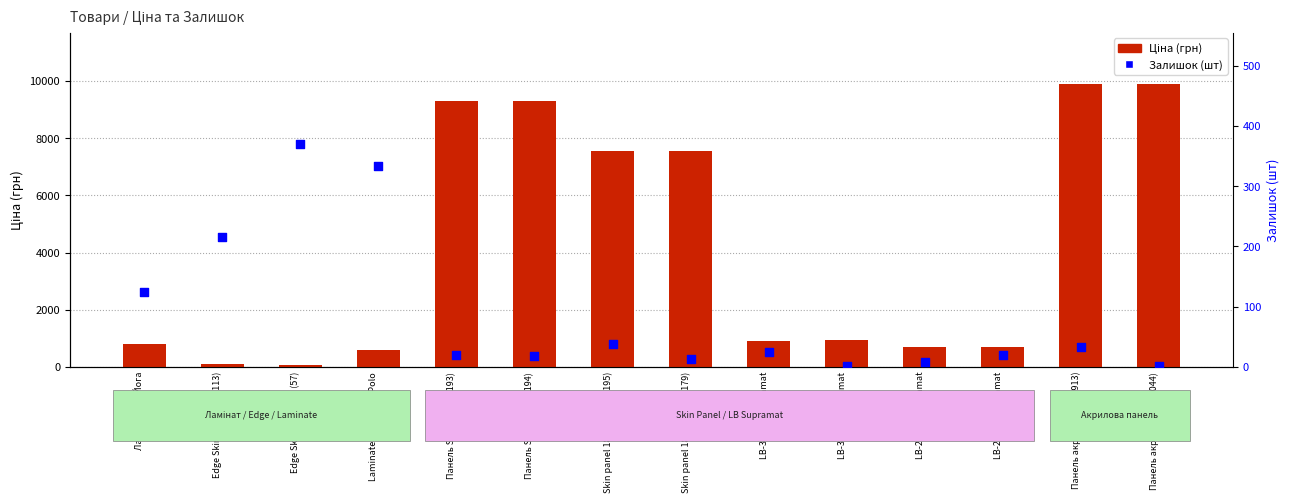

What is the total value across all series at Панель акрилова 18 (2044)?

9909.5